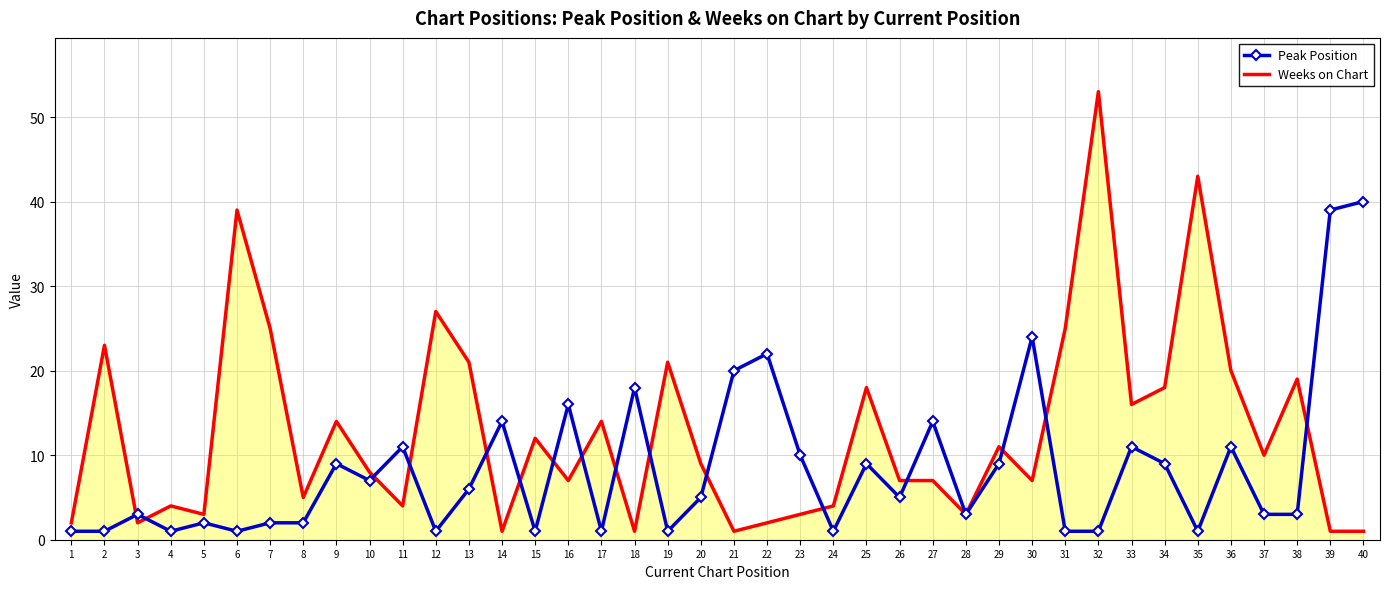

Reading left to right, transcribe all the data shown in this chart.

Peak Position: 1	1	3	1	2	1	2	2	9	7	11	1	6	14	1	16	1	18	1	5	20	22	10	1	9	5	14	3	9	24	1	1	11	9	1	11	3	3	39	40
Weeks on Chart: 2	23	2	4	3	39	25	5	14	8	4	27	21	1	12	7	14	1	21	9	1	2	3	4	18	7	7	3	11	7	25	53	16	18	43	20	10	19	1	1